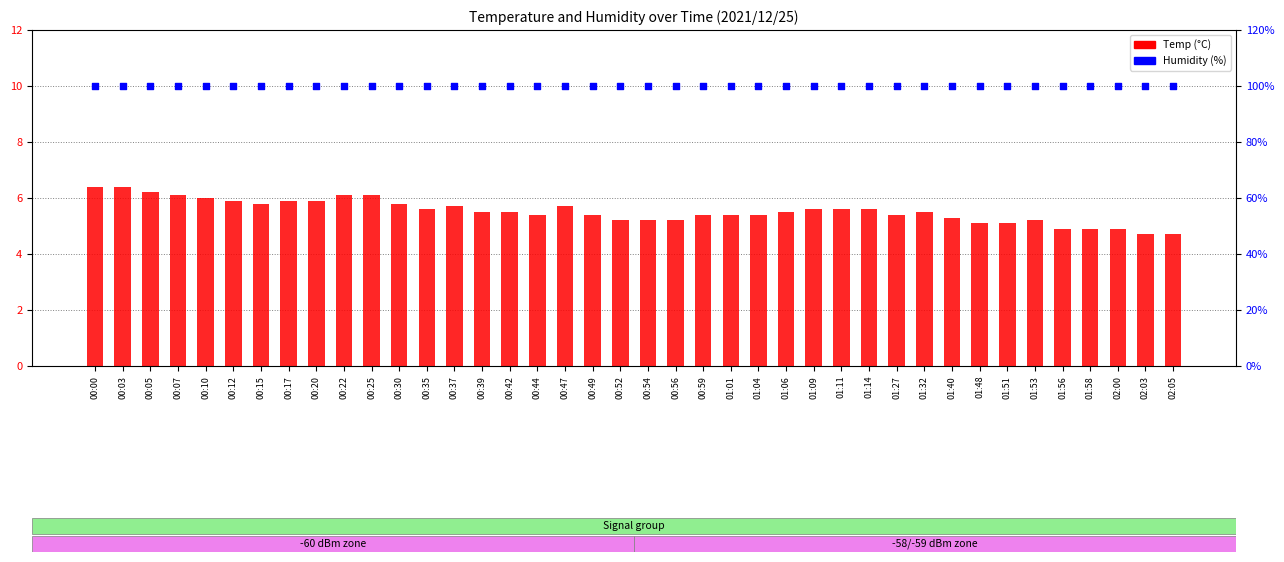

What are all the series names shown in the legend?

Temp, Humidity